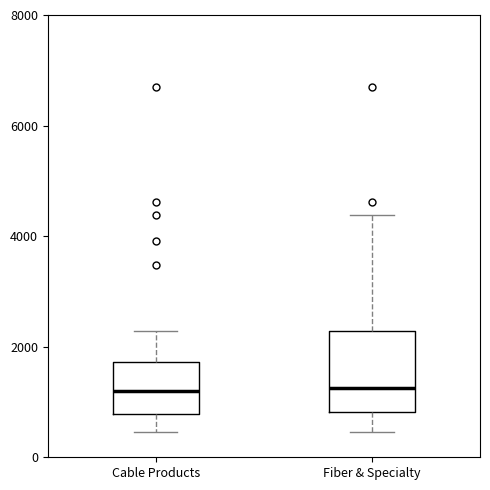

Reading left to right, read every box against the y-axis: the position of its median line, the range the box covers, and the ends of its whiskers. The values are not printed on the chart, so give them approximately, as read against the axis.

Cable Products: median 1200, box 800 to 1800, whiskers 400 to 2200
Fiber & Specialty: median 1200, box 800 to 2200, whiskers 400 to 4400